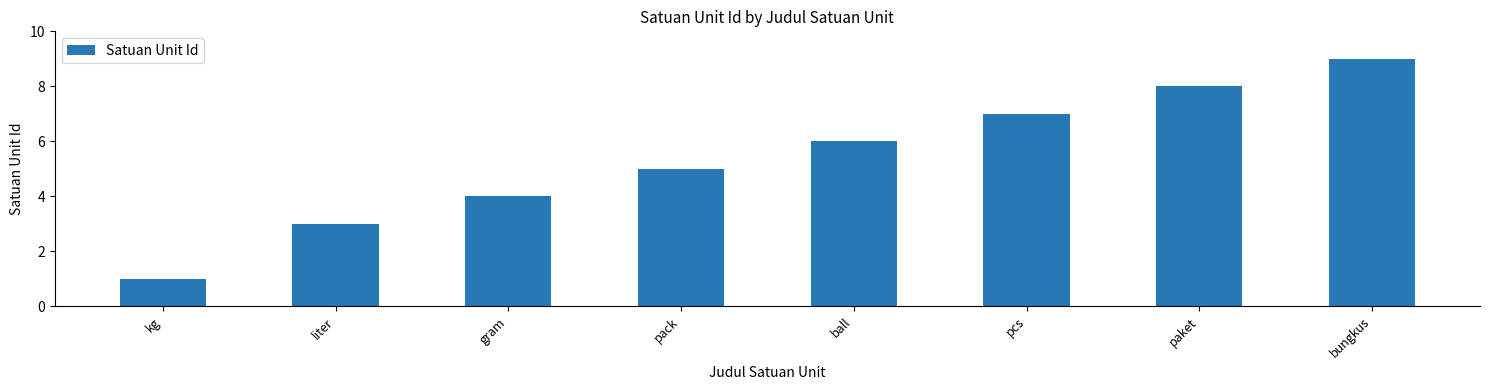

What is the difference between the maximum and minimum values?

8